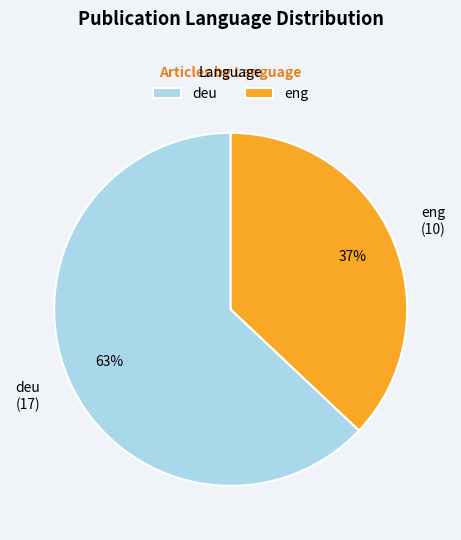

To the nearest percent, what portion does eng represent?

37%